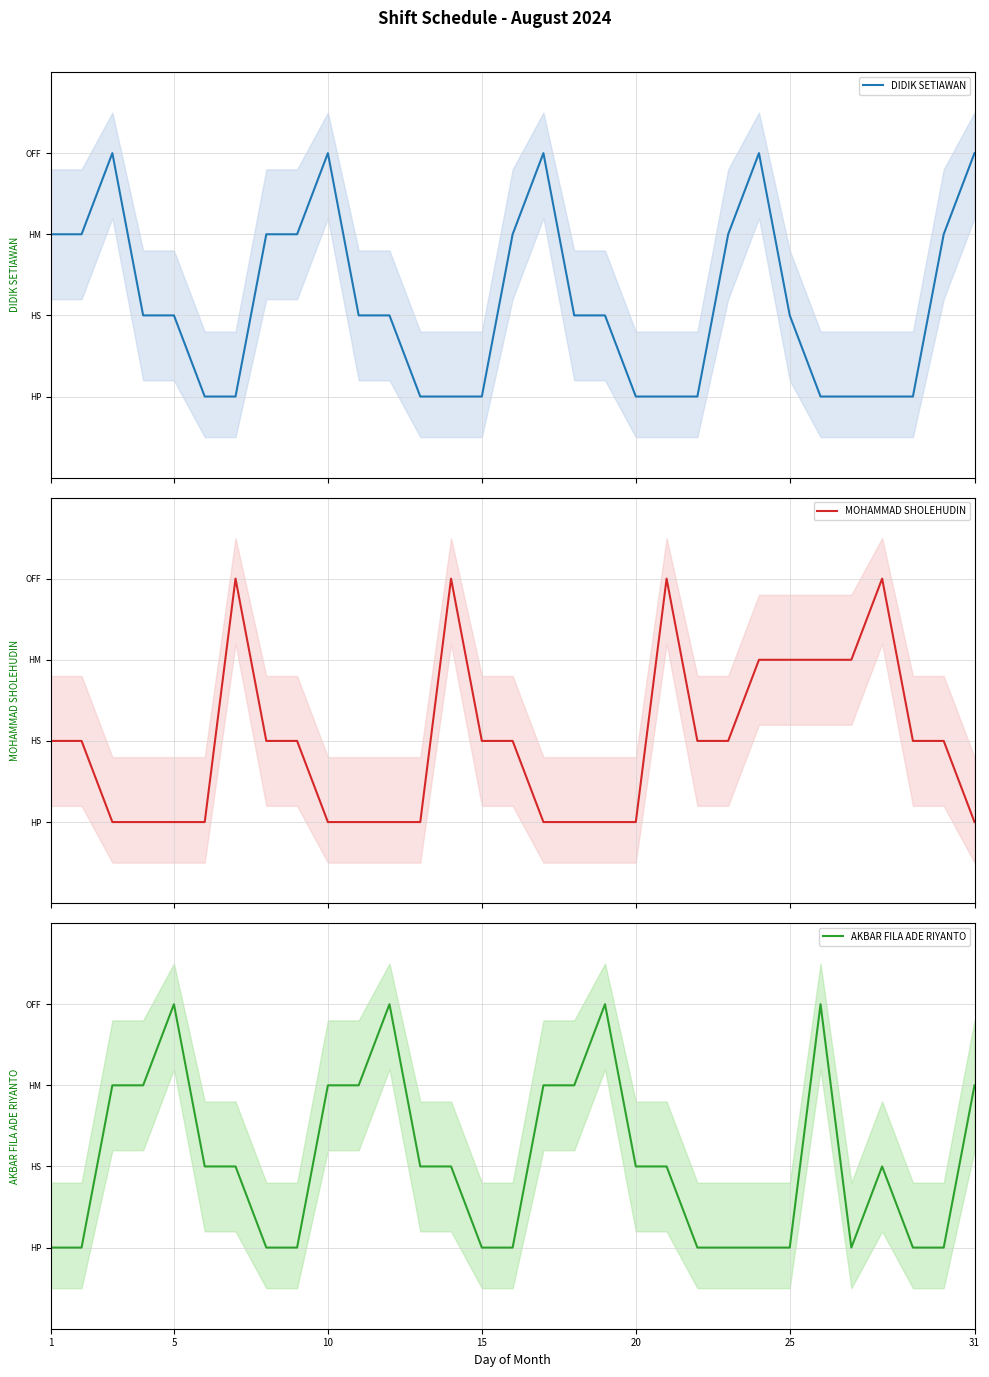

Which series has the largest range (max minus min)?

DIDIK SETIAWAN